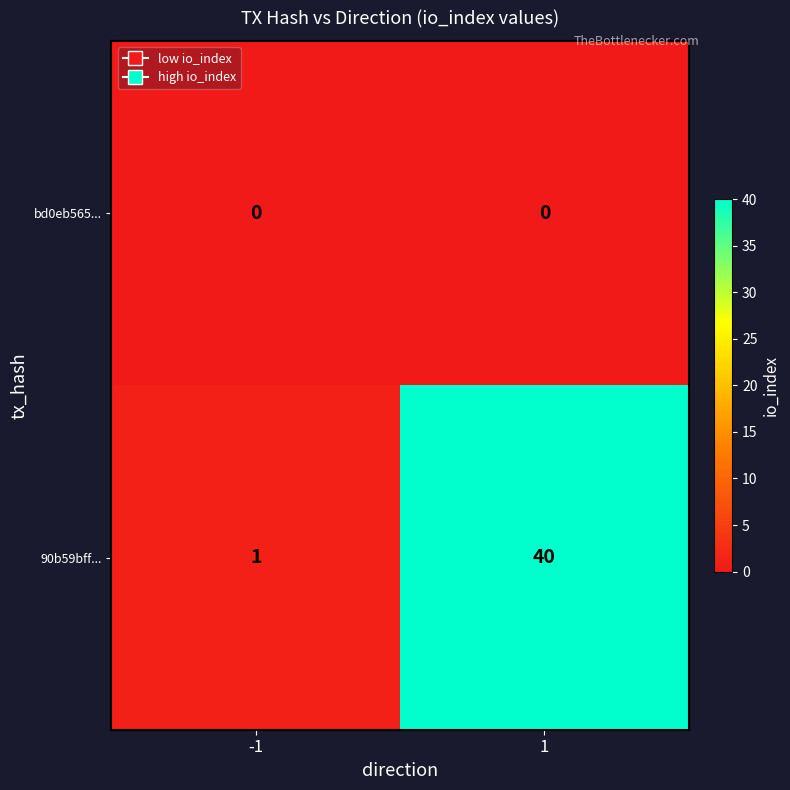

At how many categories does at least one series exceed 38?

1